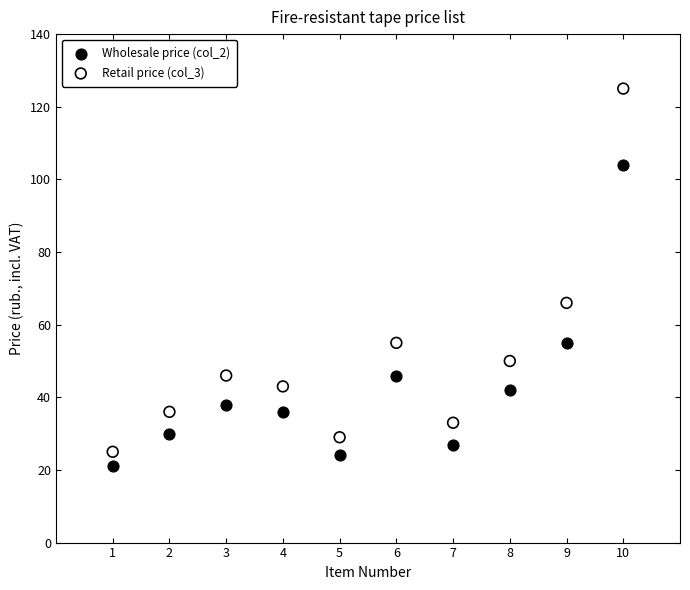

Which series contains the highest Y value?

Retail price (col_3)